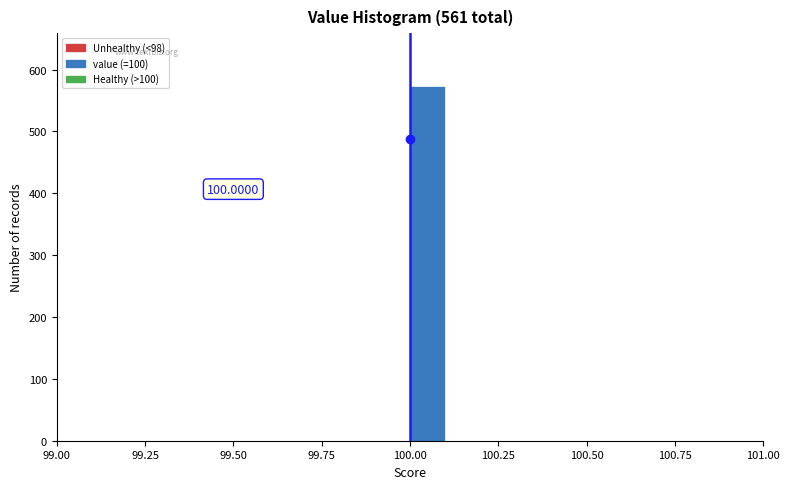

Around what value on the x-axis is the tallest bar? Give the approximate position of its centre, as read against the axis.

100.05